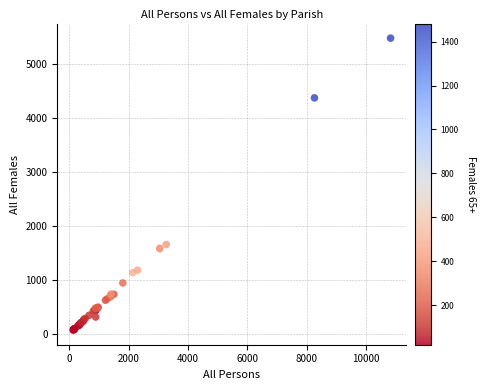

What Y value in the scatter plot is closest to 2773?

1653